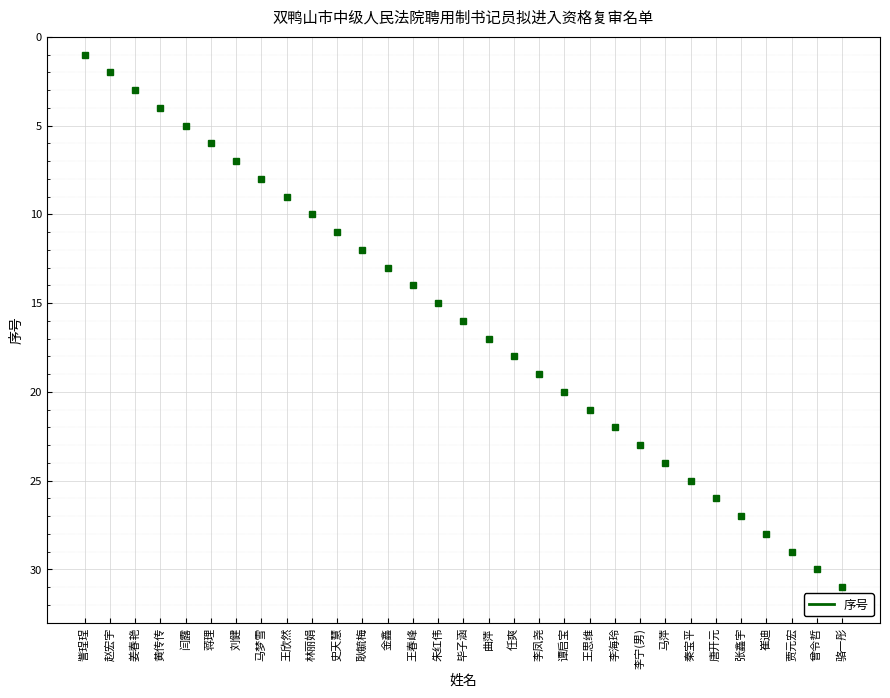

Which category has the lowest value across all series?

訾珵珵